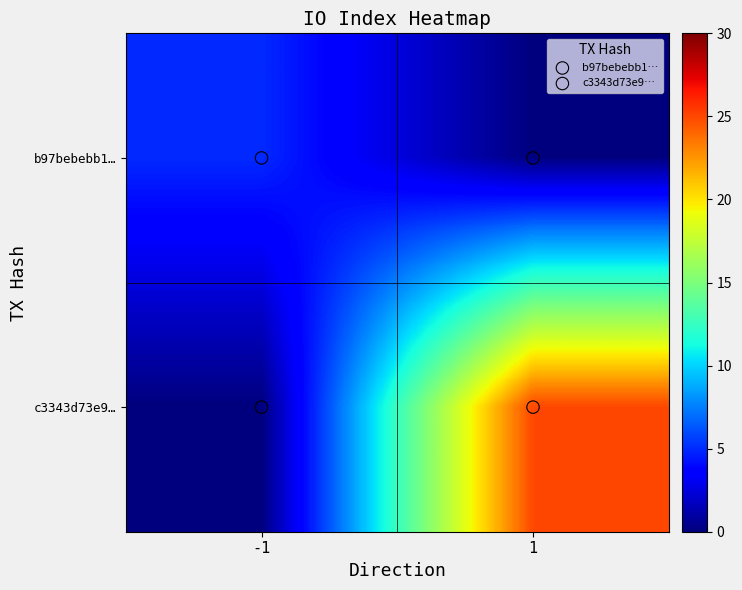

Reading right to left, extract all data points from this chart.

b97bebebb1…: 1=0	-1=5
c3343d73e9…: 1=25	-1=0